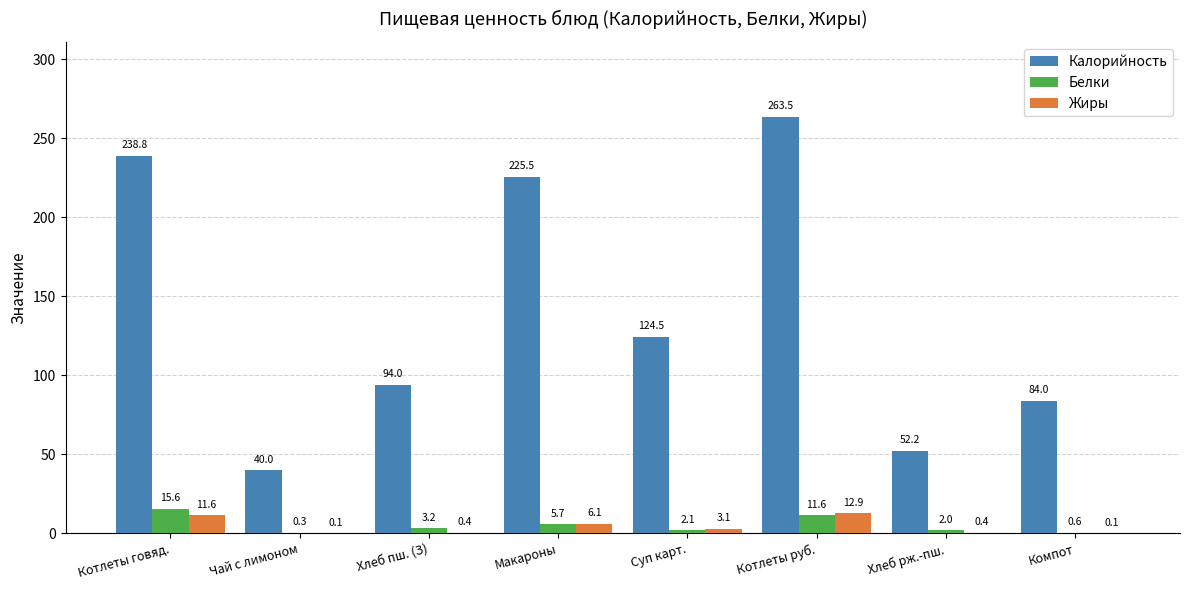

What is the maximum value for Жиры?

12.9